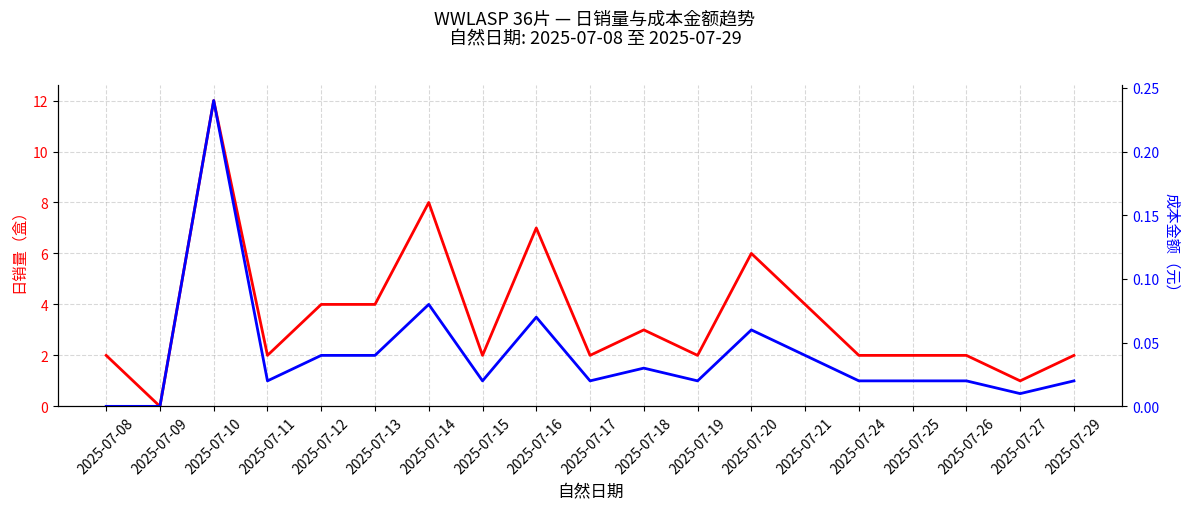

Reading left to right, extract all data points from this chart.

数量: 2025-07-08=2.0	2025-07-09=0.0	2025-07-10=12.0	2025-07-11=2.0	2025-07-12=4.0	2025-07-13=4.0	2025-07-14=8.0	2025-07-15=2.0	2025-07-16=7.0	2025-07-17=2.0	2025-07-18=3.0	2025-07-19=2.0	2025-07-20=6.0	2025-07-21=4.0	2025-07-24=2.0	2025-07-25=2.0	2025-07-26=2.0	2025-07-27=1.0	2025-07-29=2.0
成本金额: 2025-07-08=0.0	2025-07-09=0.0	2025-07-10=0.2	2025-07-11=0.0	2025-07-12=0.0	2025-07-13=0.0	2025-07-14=0.1	2025-07-15=0.0	2025-07-16=0.1	2025-07-17=0.0	2025-07-18=0.0	2025-07-19=0.0	2025-07-20=0.1	2025-07-21=0.0	2025-07-24=0.0	2025-07-25=0.0	2025-07-26=0.0	2025-07-27=0.0	2025-07-29=0.0